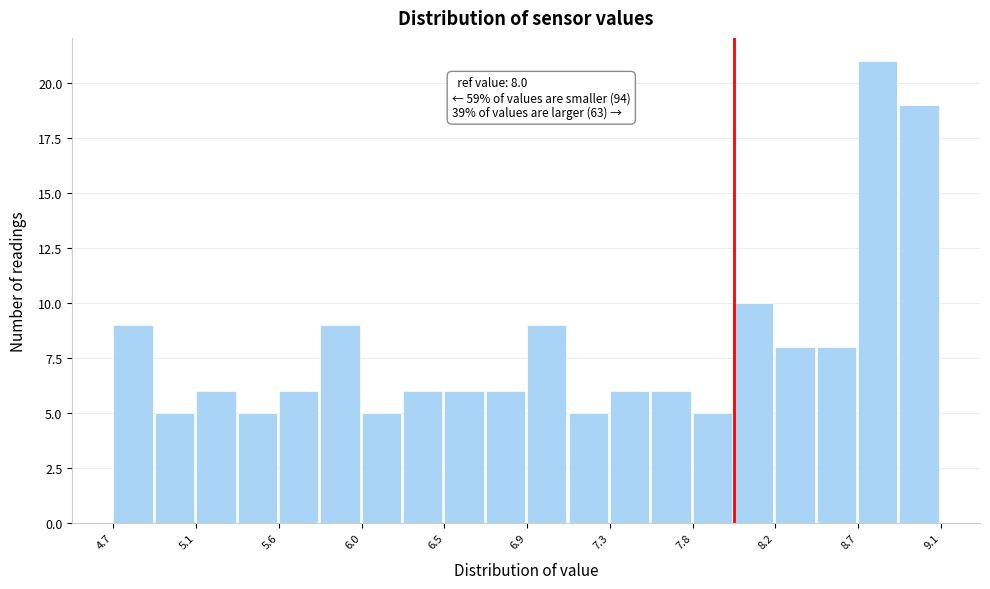

Which range on the x-axis has the tallest bar?

8.66 to 8.88